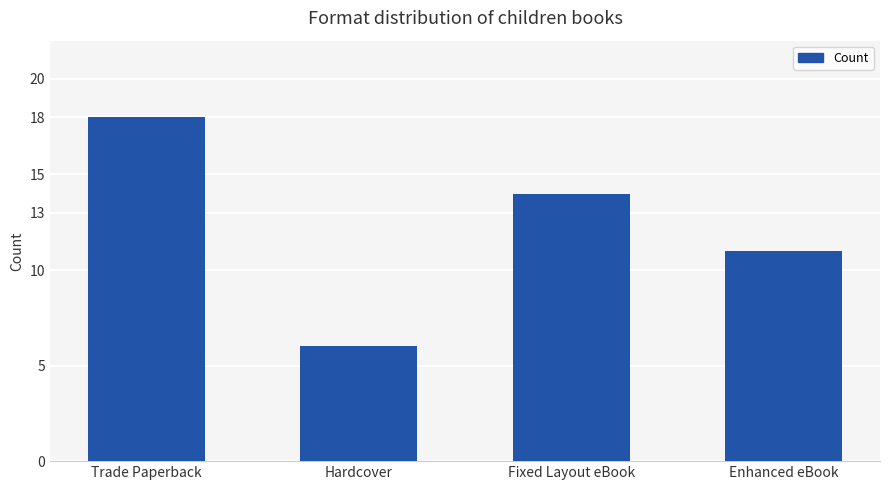

What is the ratio of the value at Fixed Layout eBook to the value at Enhanced eBook?

1.3